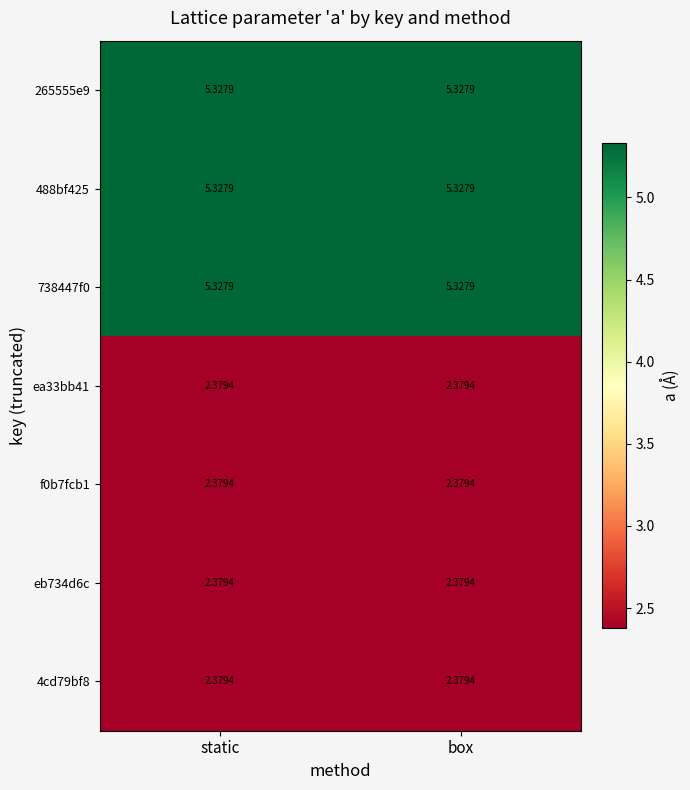

Is the value of 265555e9 at box greater than the value of ea33bb41 at box?

Yes